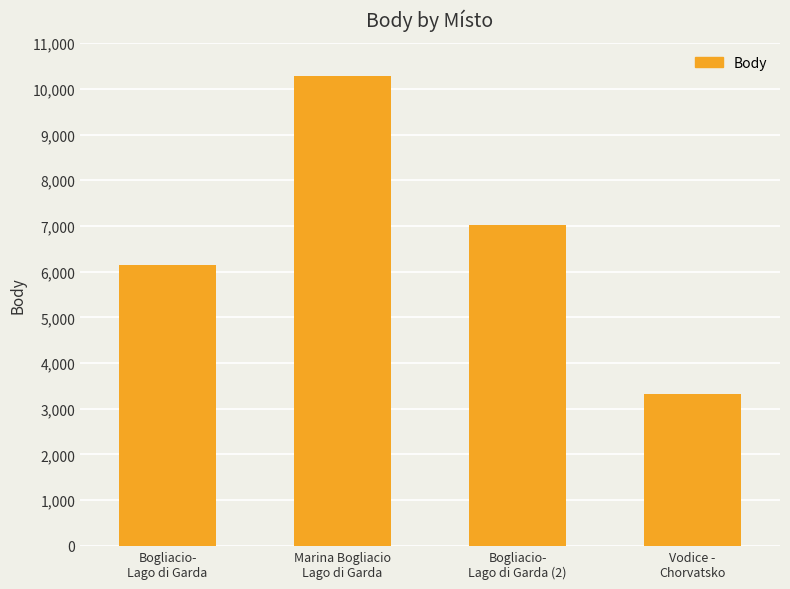

True or false: the data shows 6154 at Bogliacio-
Lago di Garda.

True